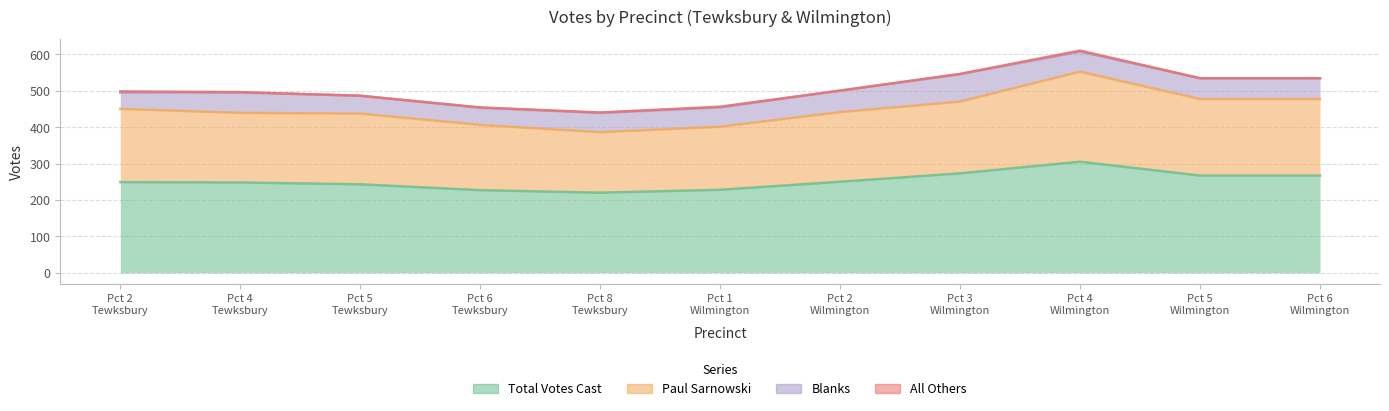

How many categories are shown in the chart?

11